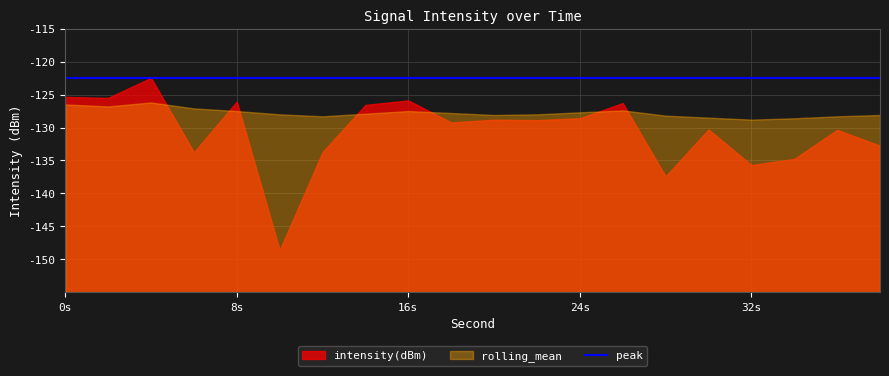

What is the approximate value of intensity(dBm) at 10?

-148.6